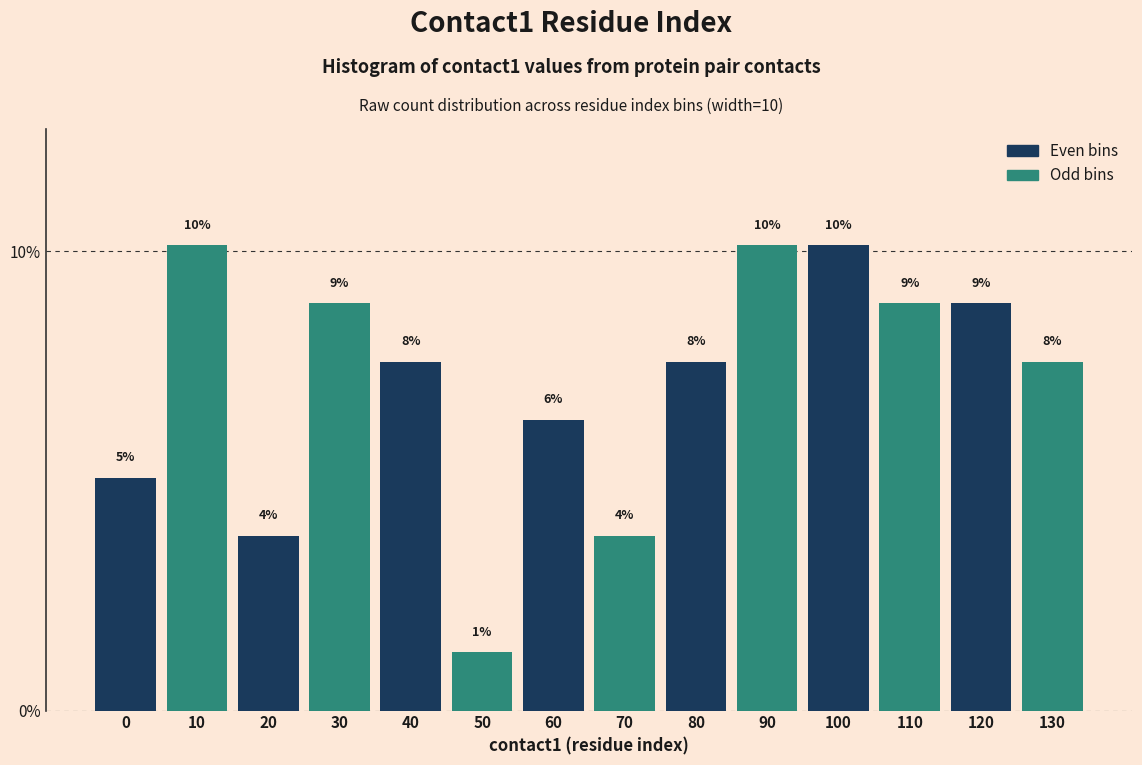

How many bars are there in total?

14